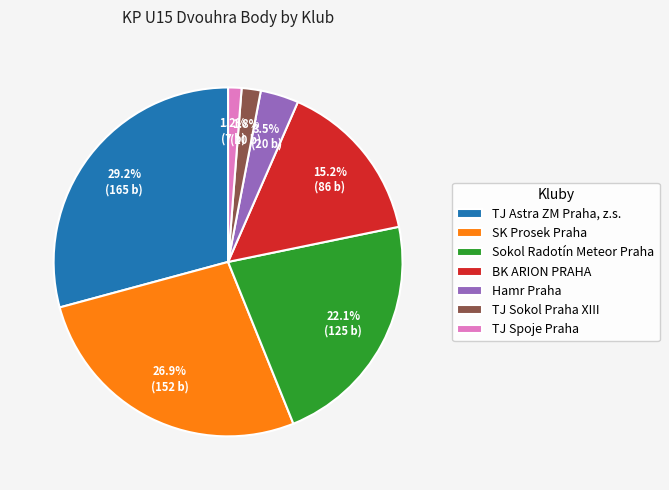

How many segments does this pie chart have?

7